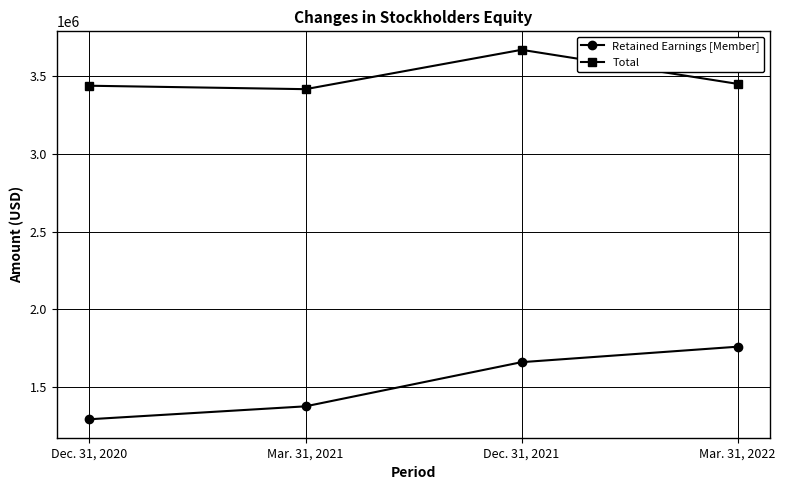

True or false: Total and Retained Earnings [Member] cross at least once.

False